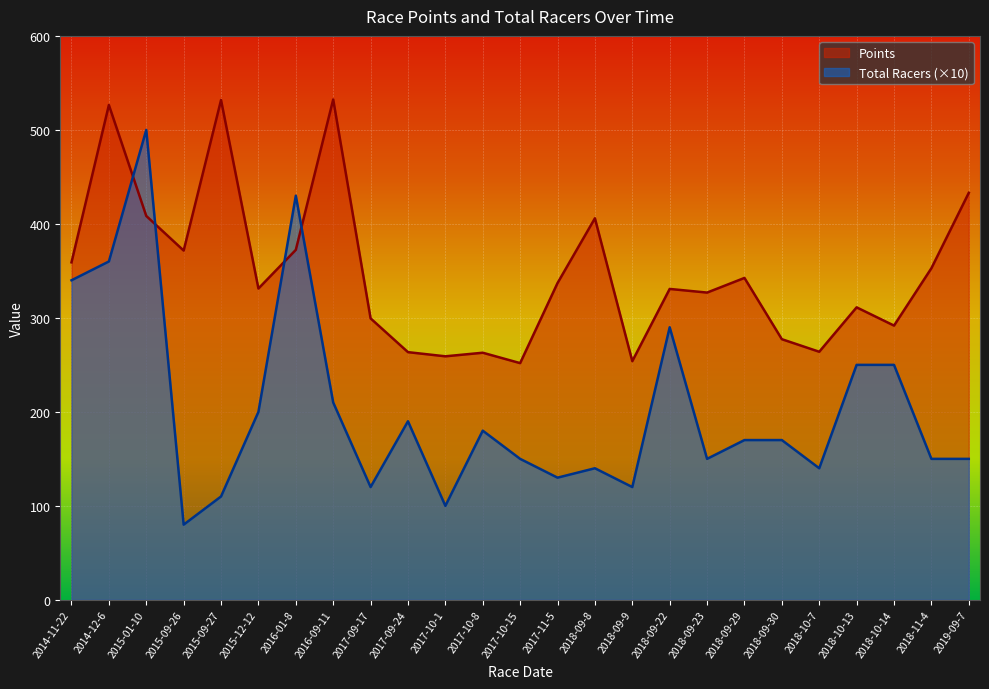

Between which two adjacent categories do Total Racers and Points first intersect?

2014-12-6 and 2015-01-10